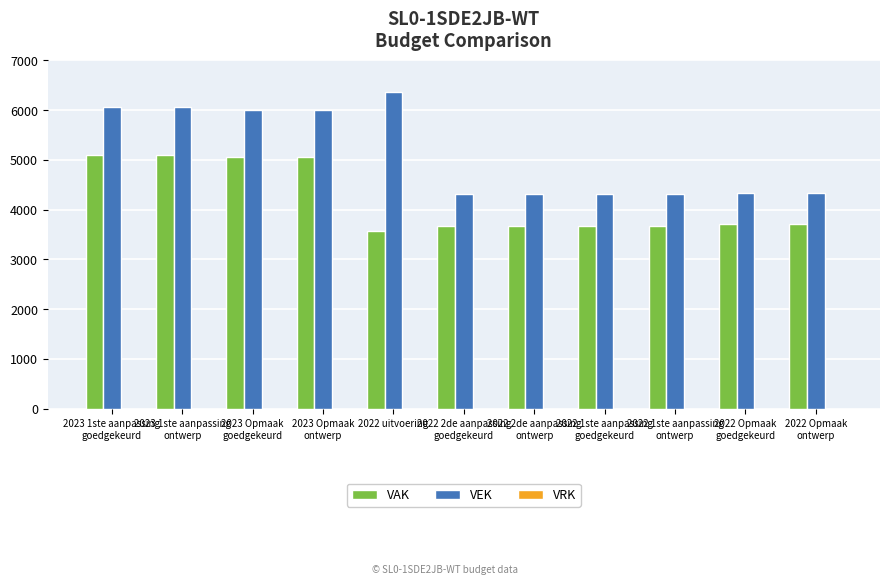

What is the sum of all VAK values?

46065